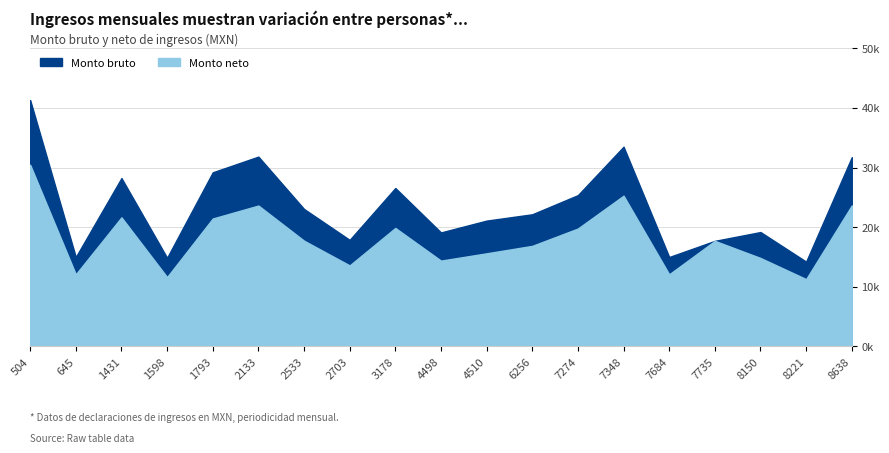

Where is the first local maximum for Monto bruto?

1431